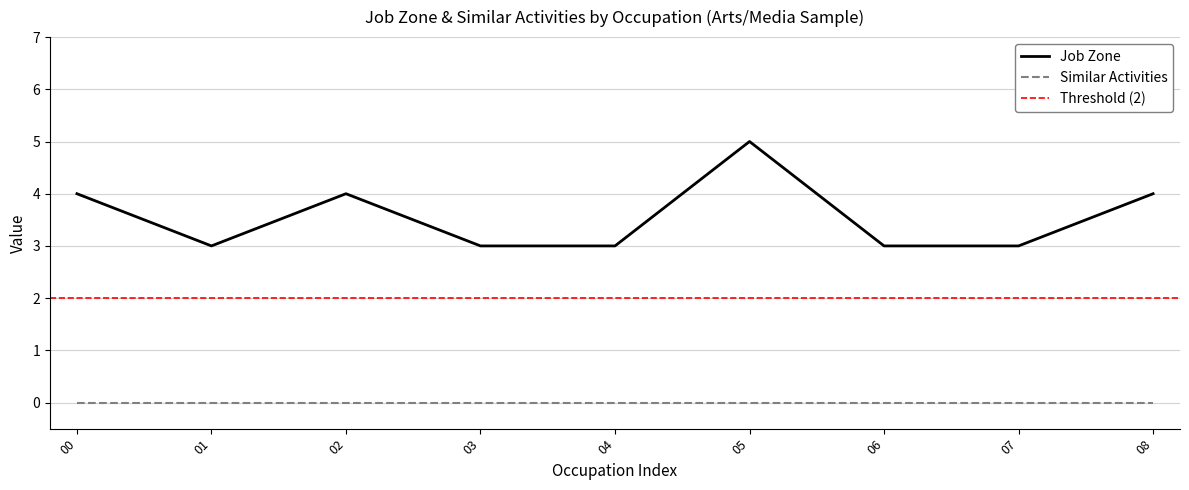

How many points are higher than both their immediate neighbors (excluding endpoints)?

2